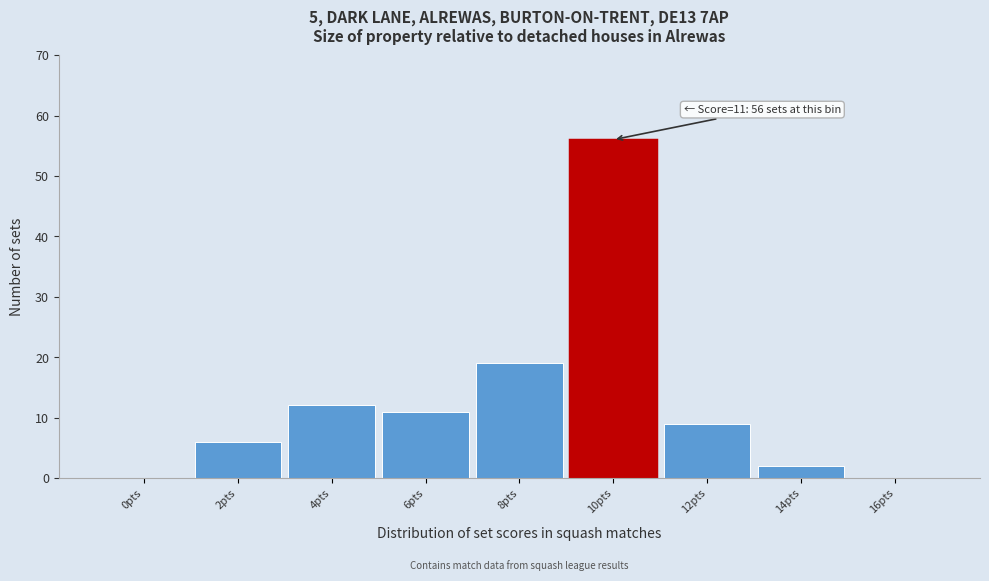

Is it true that the value at 12pts is 14?

False